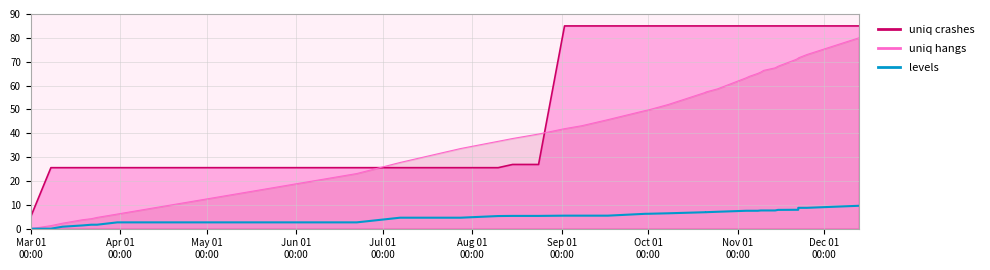

What is the maximum value shown in the chart?

85.0